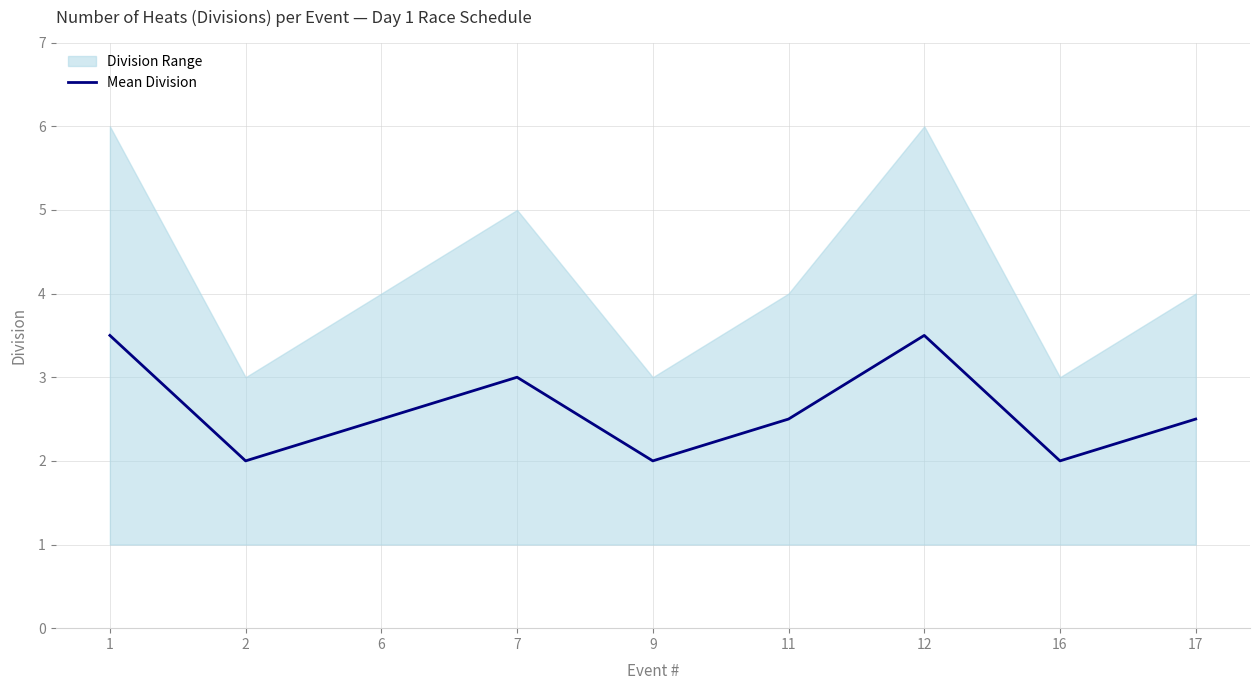

Rank the categories by value from highest to lowest.

1, 12, 7, 6, 11, 17, 2, 9, 16